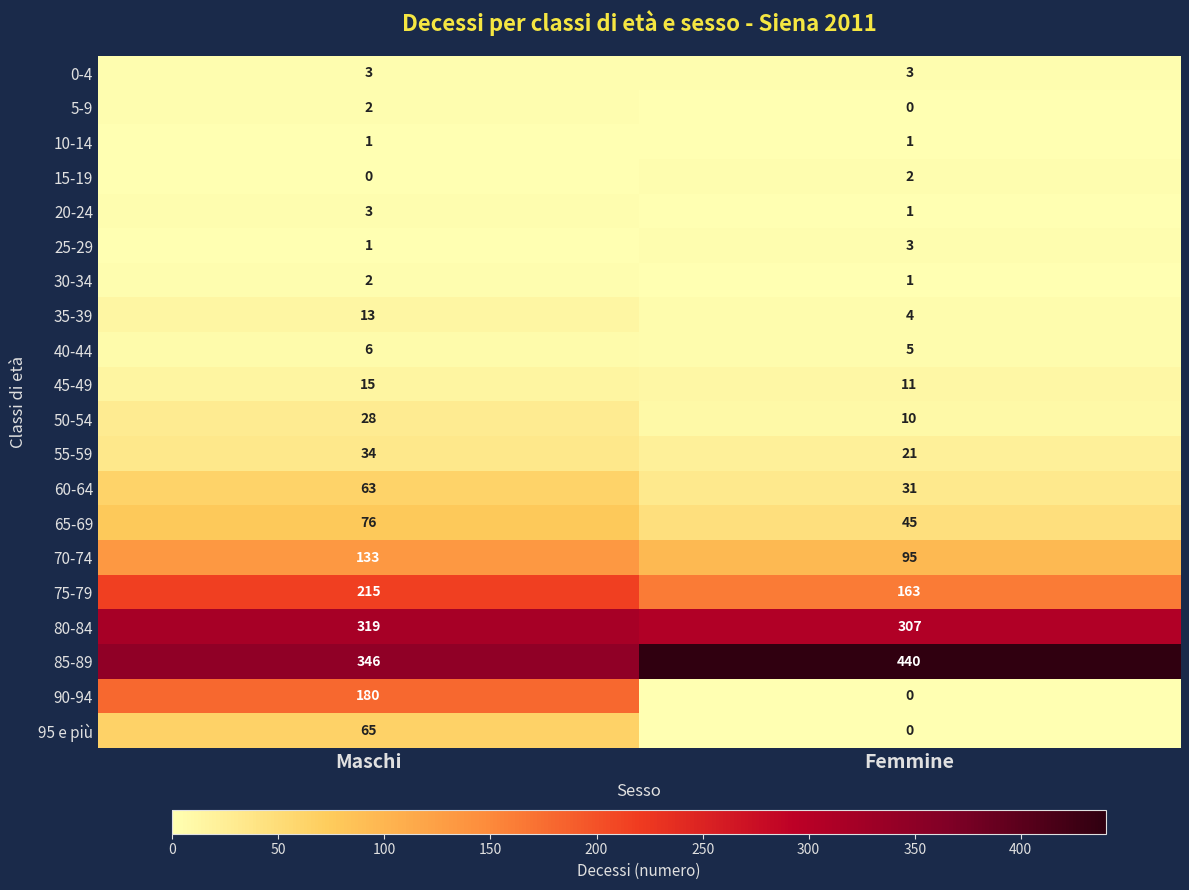

What is the approximate value of 45-49 at Maschi?

15